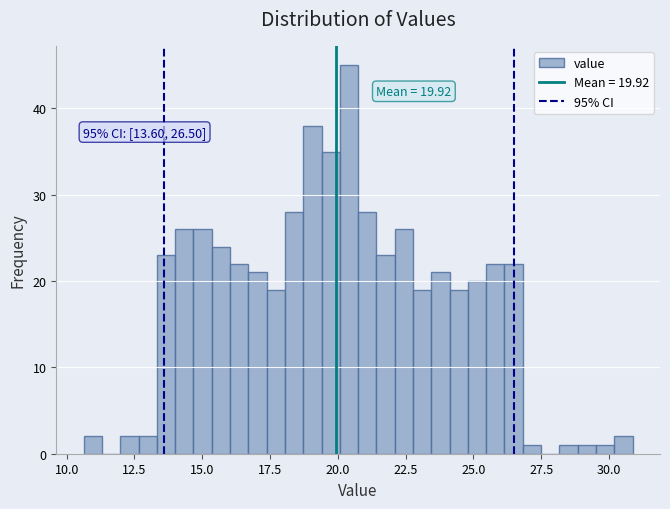

Read against the x-axis, roughly where is the centre of the tallest bar?

20.5